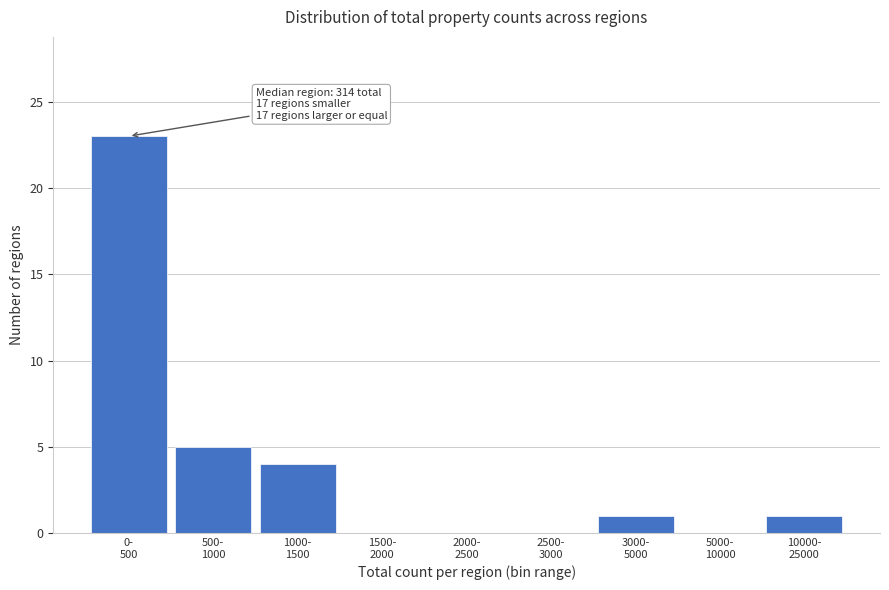

What is the greatest value displayed?

23